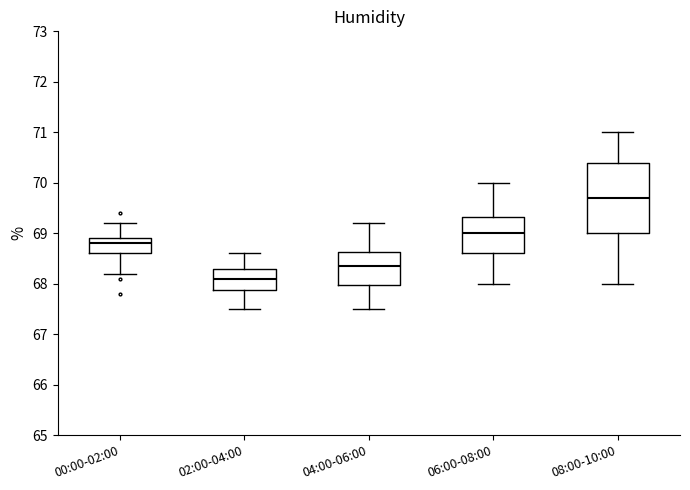

Which box is the tallest, from its lower edge to its upper edge?

08:00-10:00